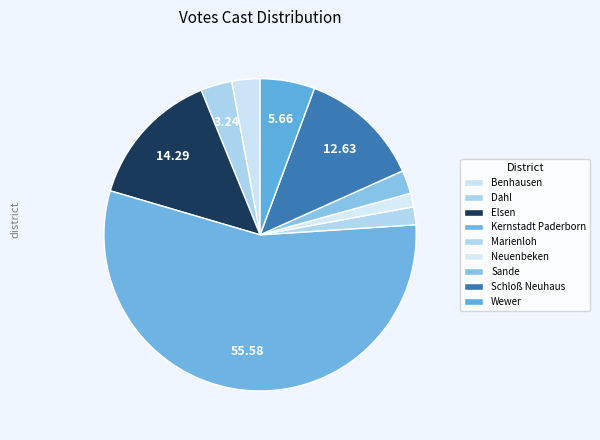

Approximately how many times larger is the value at Elsen compared to Wewer?

2.5